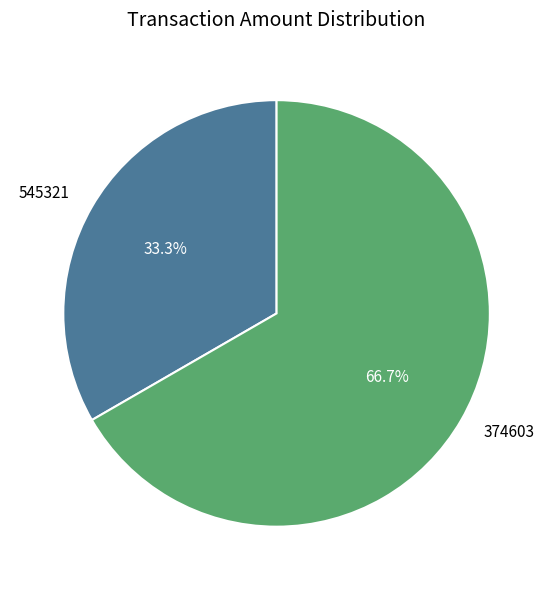

Is it true that 545321 is 33% of the pie?

True